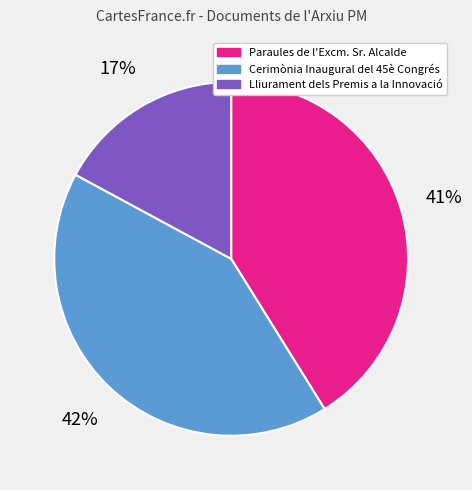

What is the largest slice in the pie chart?

Cerimònia Inaugural del 45è Congrés